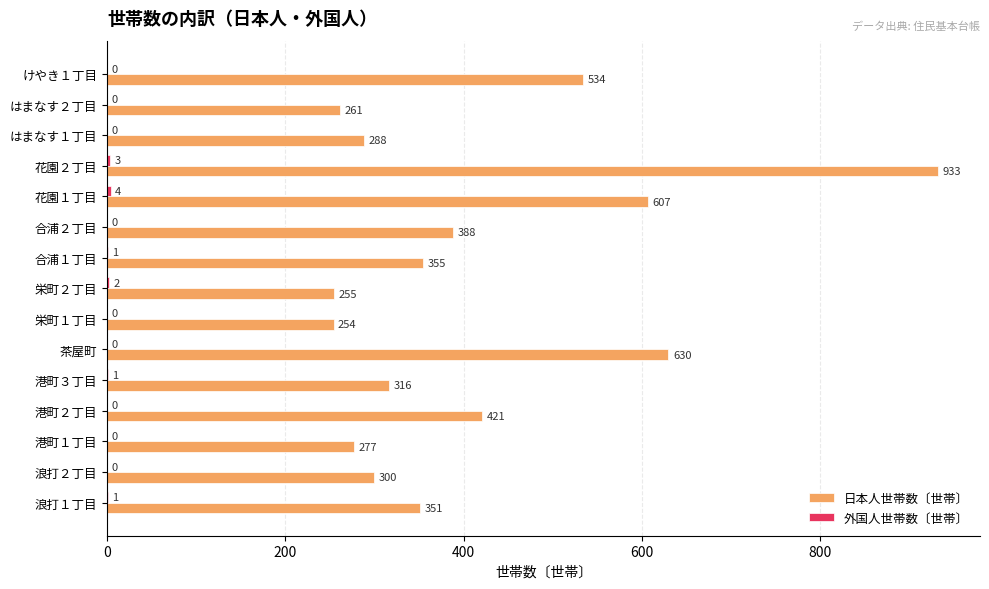

At which label is 日本人世帯数〔世帯〕 closest to 593?

花園１丁目